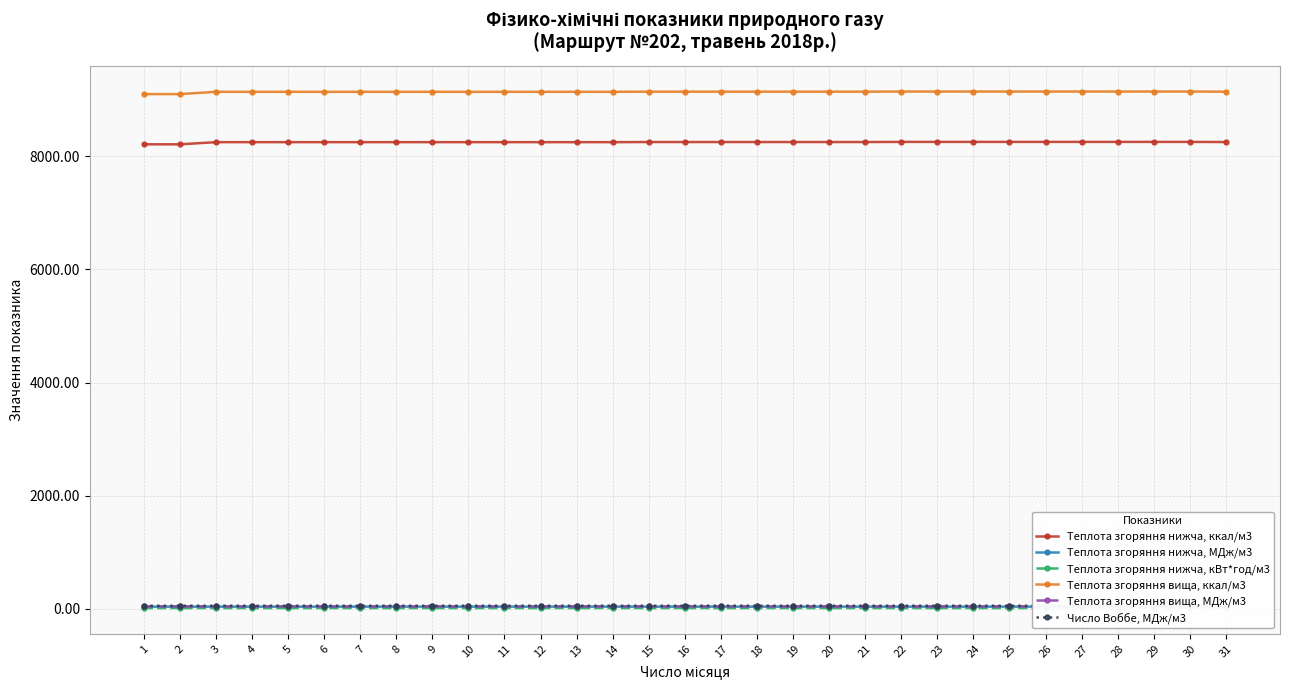

Between 7 and 11, which series saw the biggest shift?

Число Воббе, МДж/м3